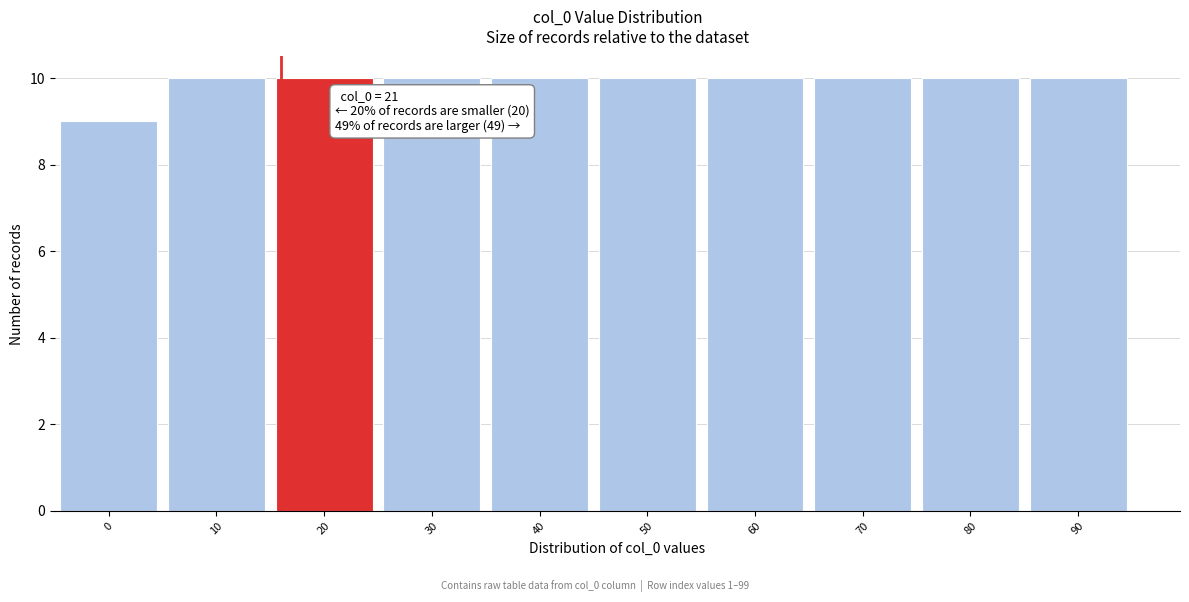

Reading left to right, what are all the values shown in this chart?

9	10	10	10	10	10	10	10	10	10